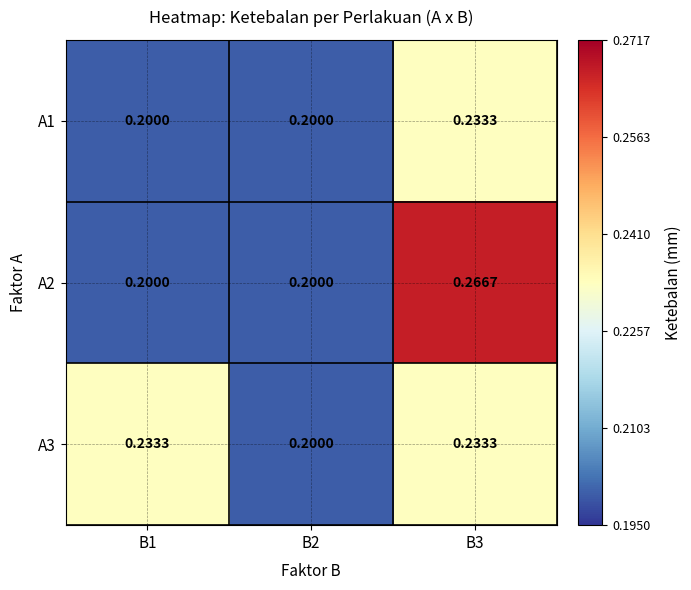

Is the value of A2 at B1 greater than the value of A3 at B3?

No